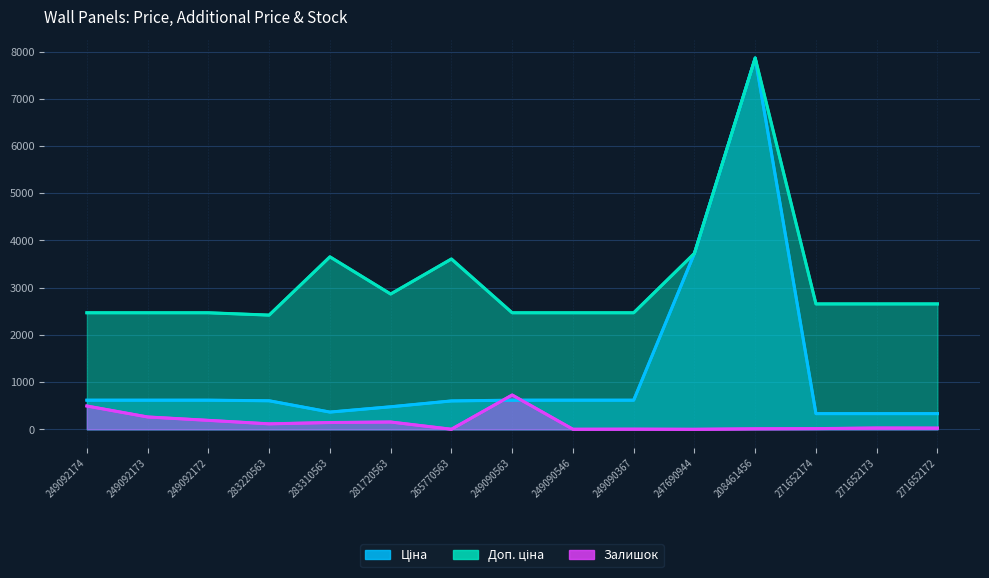

Where is Ціна nearest to the value 4098?

247690944